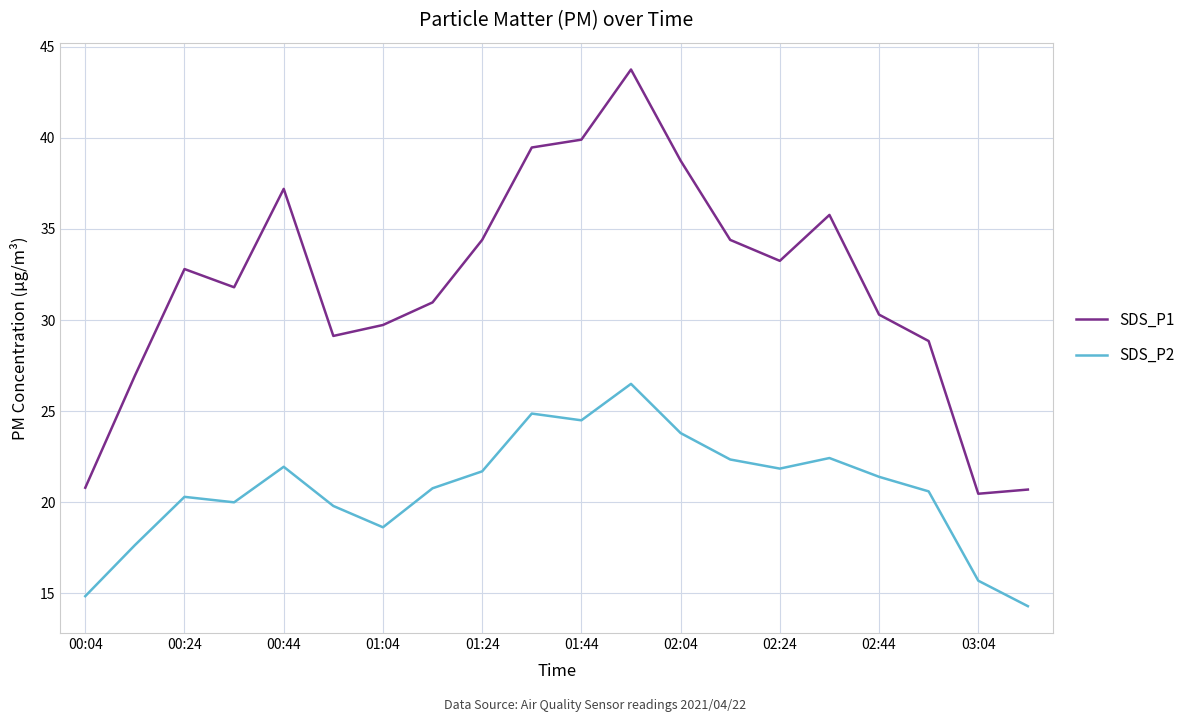

True or false: SDS_P1 and SDS_P2 cross at least once.

False